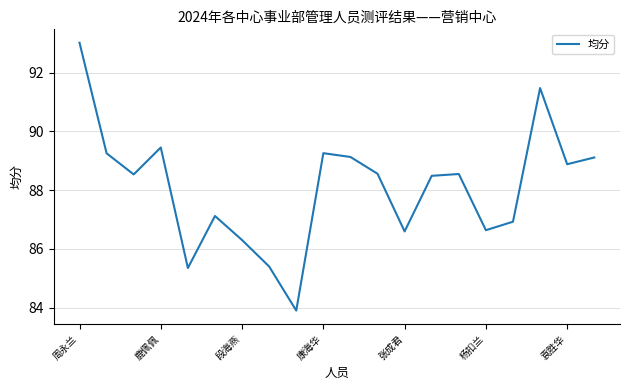

True or false: the data has more than 1 interior local peaks.

True